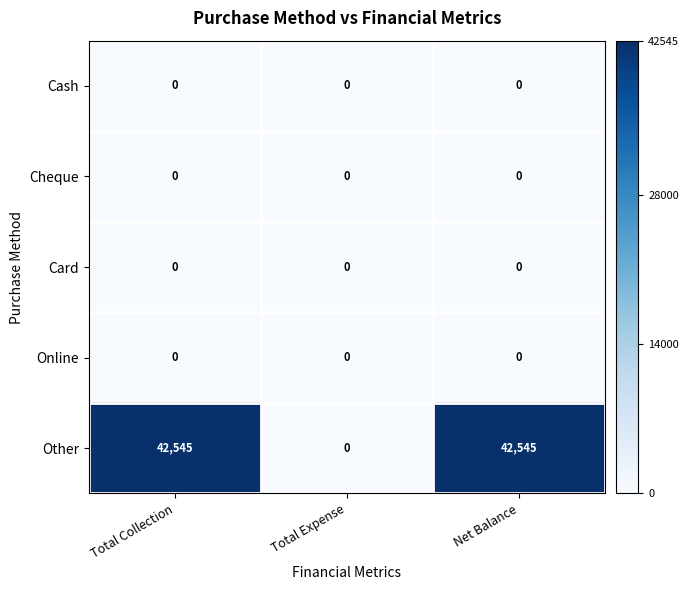

Which series has the largest total across all categories?

Other